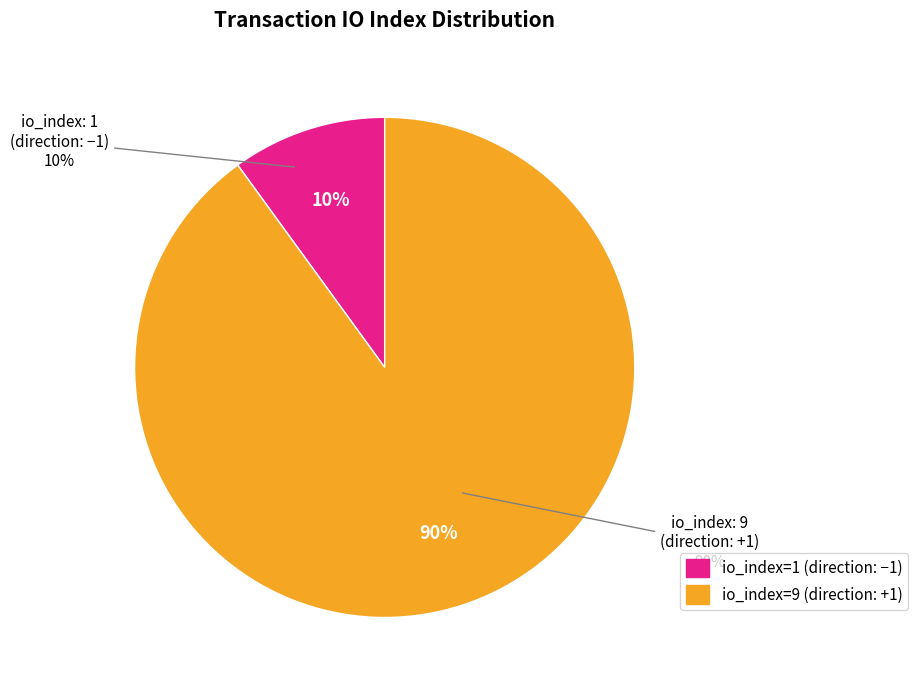

Is there any slice that represents more than half of the pie?

Yes